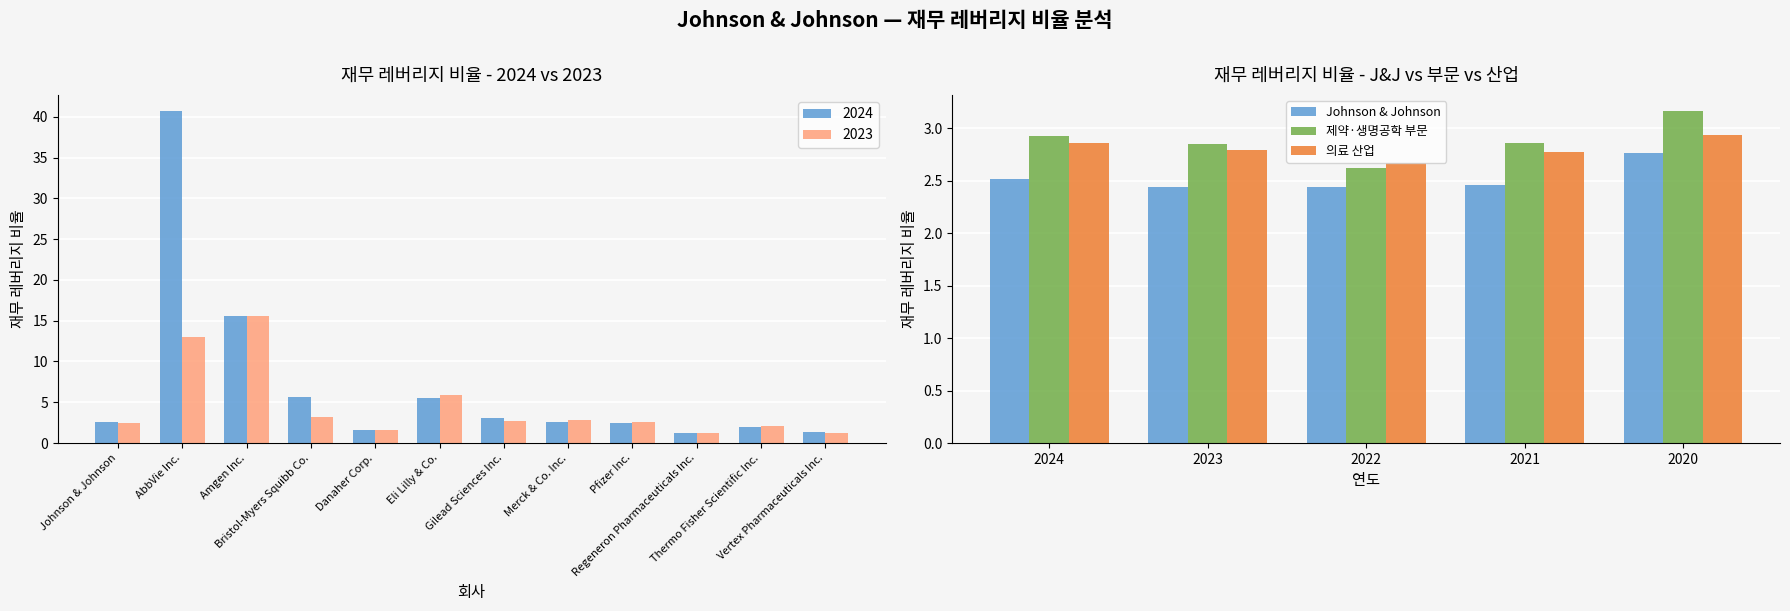

What is the minimum value for 의료 산업?

2.7